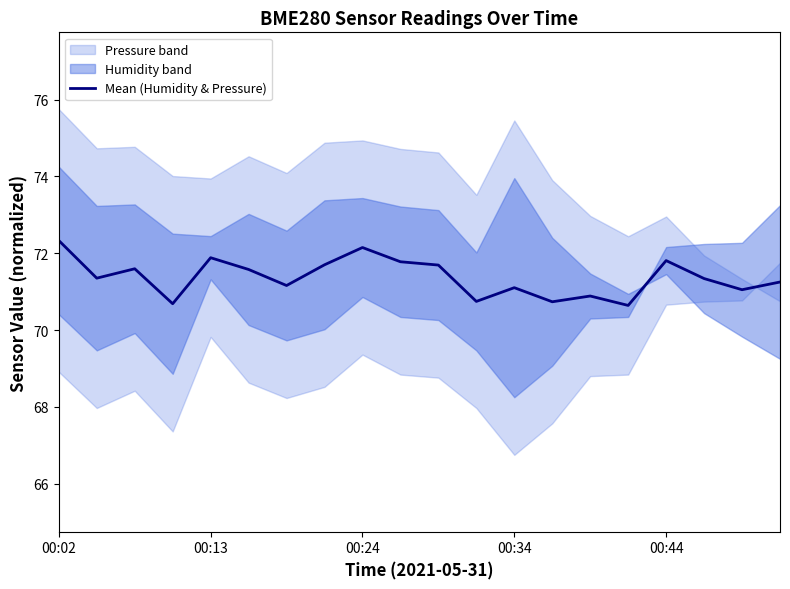

Is it true that Mean (Humidity & Pressure) equals 19.1 at 00:13?

False